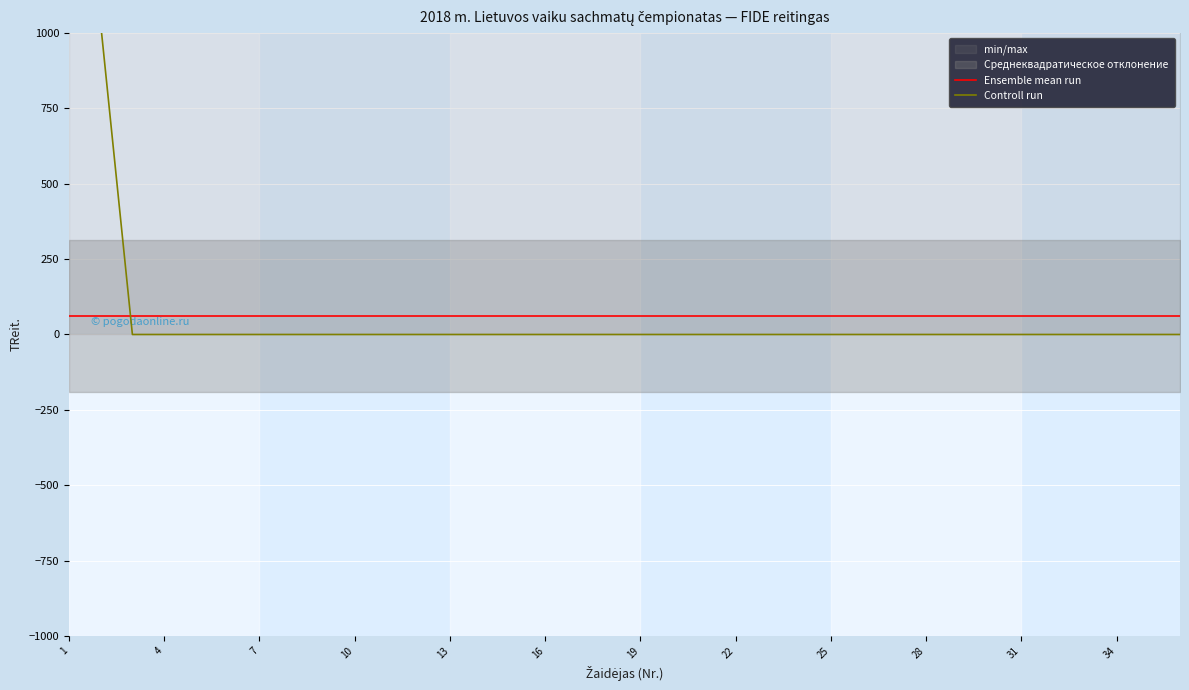

Reading left to right, list all the values displayed in this chart.

Ensemble mean run: 61.1	61.1	61.1	61.1	61.1	61.1	61.1	61.1	61.1	61.1	61.1	61.1	61.1	61.1	61.1	61.1	61.1	61.1	61.1	61.1	61.1	61.1	61.1	61.1	61.1	61.1	61.1	61.1	61.1	61.1	61.1	61.1	61.1	61.1	61.1	61.1
Controll run: 1167.0	1031.0	0.0	0.0	0.0	0.0	0.0	0.0	0.0	0.0	0.0	0.0	0.0	0.0	0.0	0.0	0.0	0.0	0.0	0.0	0.0	0.0	0.0	0.0	0.0	0.0	0.0	0.0	0.0	0.0	0.0	0.0	0.0	0.0	0.0	0.0